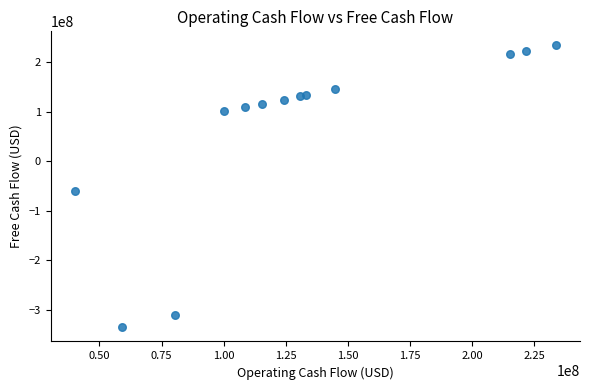

What Y value in the scatter plot is closest to -50920000?

-59977000